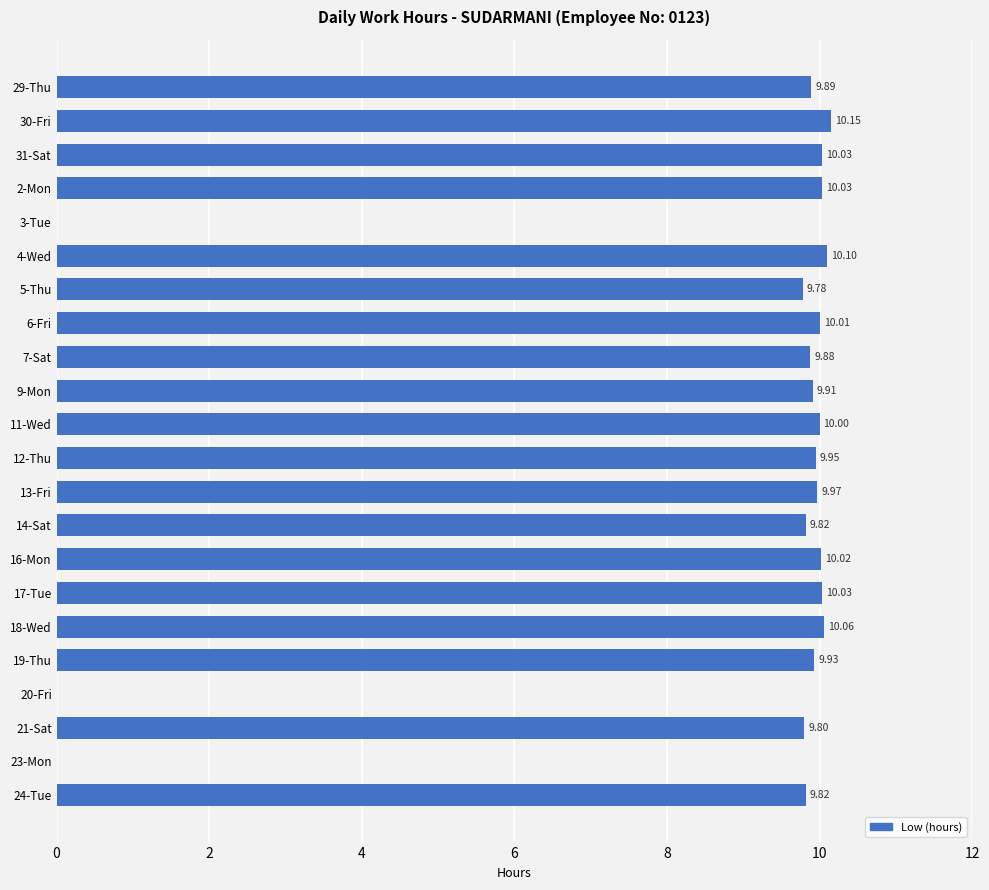

Approximately how many times larger is the value at 4-Wed compared to 17-Tue?

1.0